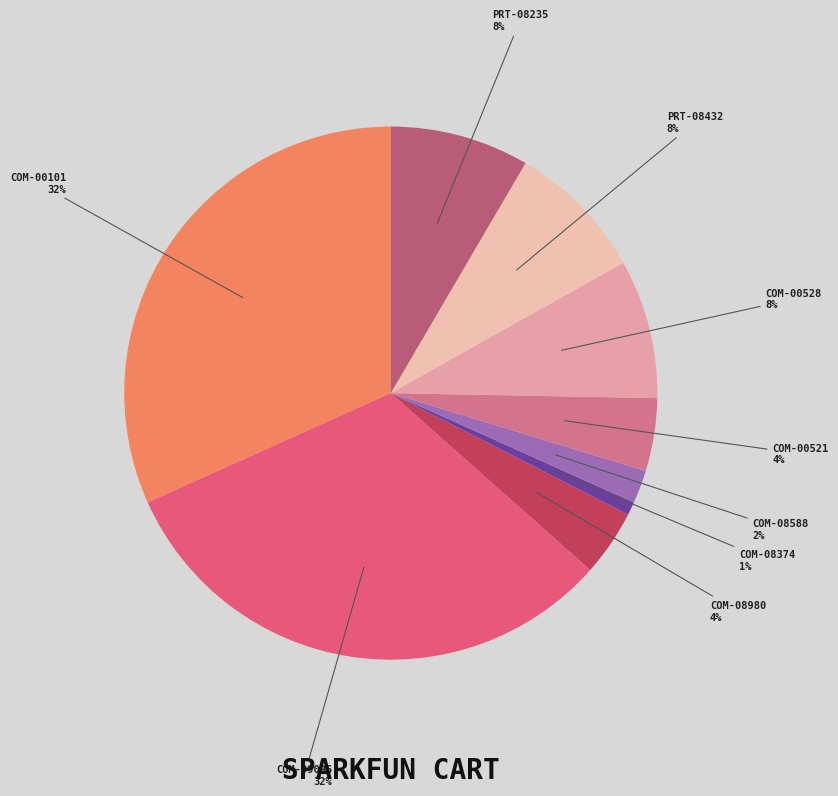

What percentage is the COM-00101 slice, to the nearest percent?

32%